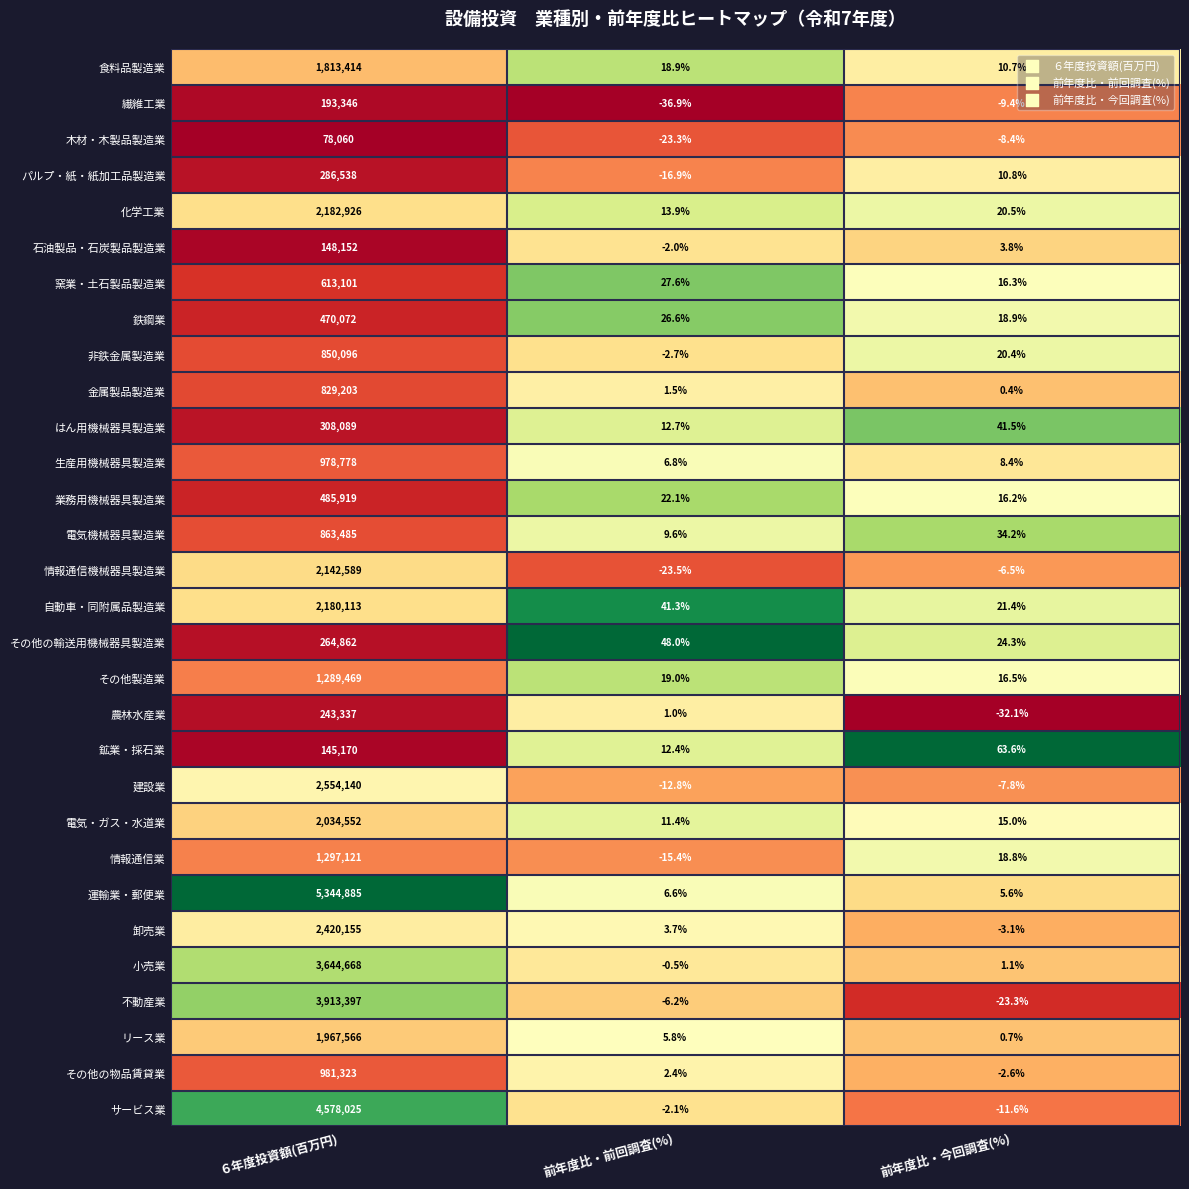

List the series in order of their peak value, highest first.

運輸業・郵便業, サービス業, 不動産業, 小売業, 建設業, 卸売業, 化学工業, 自動車・同附属品製造業, 情報通信機械器具製造業, 電気・ガス・水道業, リース業, 食料品製造業, 情報通信業, その他製造業, その他の物品賃貸業, 生産用機械器具製造業, 電気機械器具製造業, 非鉄金属製造業, 金属製品製造業, 窯業・土石製品製造業, 業務用機械器具製造業, 鉄鋼業, はん用機械器具製造業, パルプ・紙・紙加工品製造業, その他の輸送用機械器具製造業, 農林水産業, 繊維工業, 石油製品・石炭製品製造業, 鉱業・採石業, 木材・木製品製造業